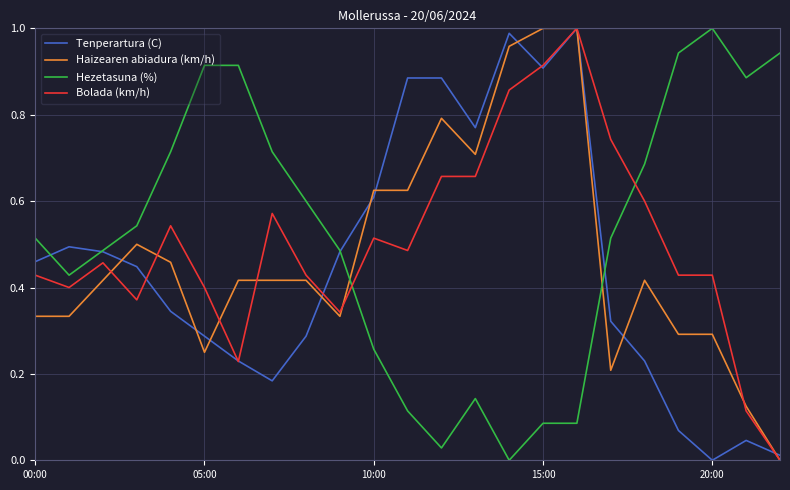

Count the number of data series in this chart.

4